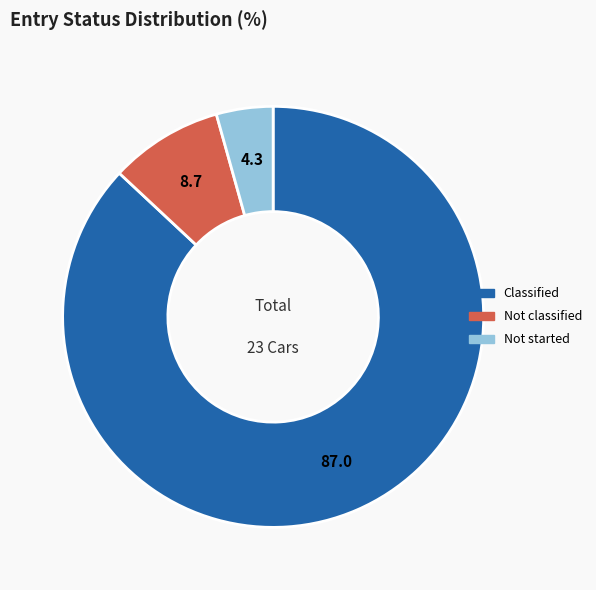

Which has a higher value, Classified or Not started?

Classified